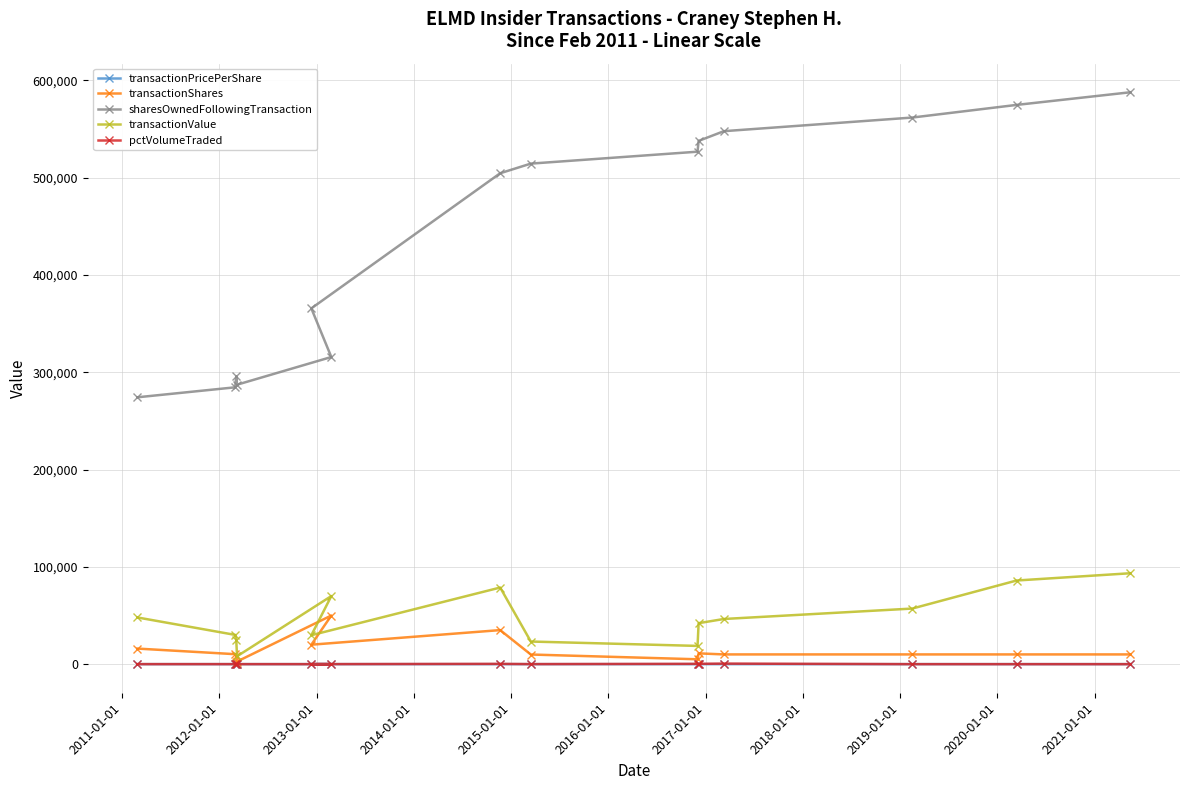

How many interior local valleys does the transactionPricePerShare series have?

2